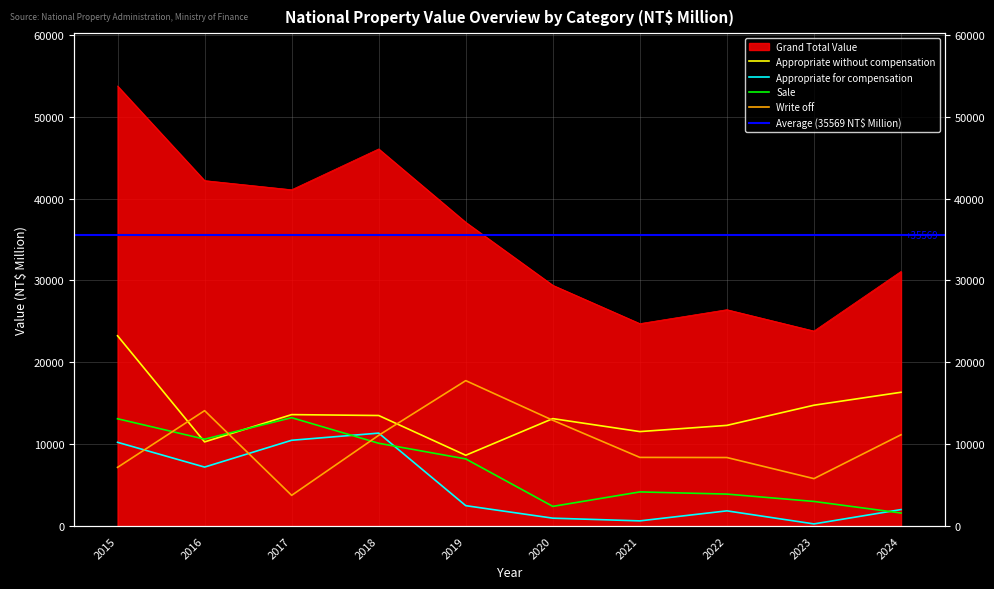

Which category has the highest value across all series?

2015